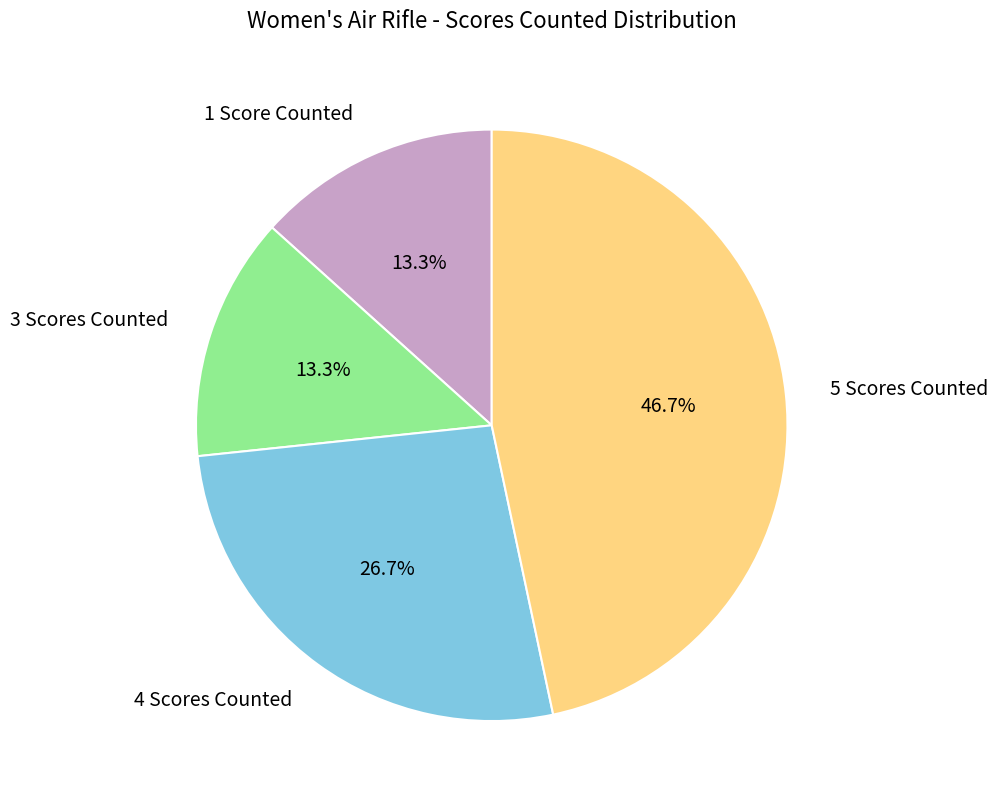

Is 3 Scores Counted the majority of the pie?

No